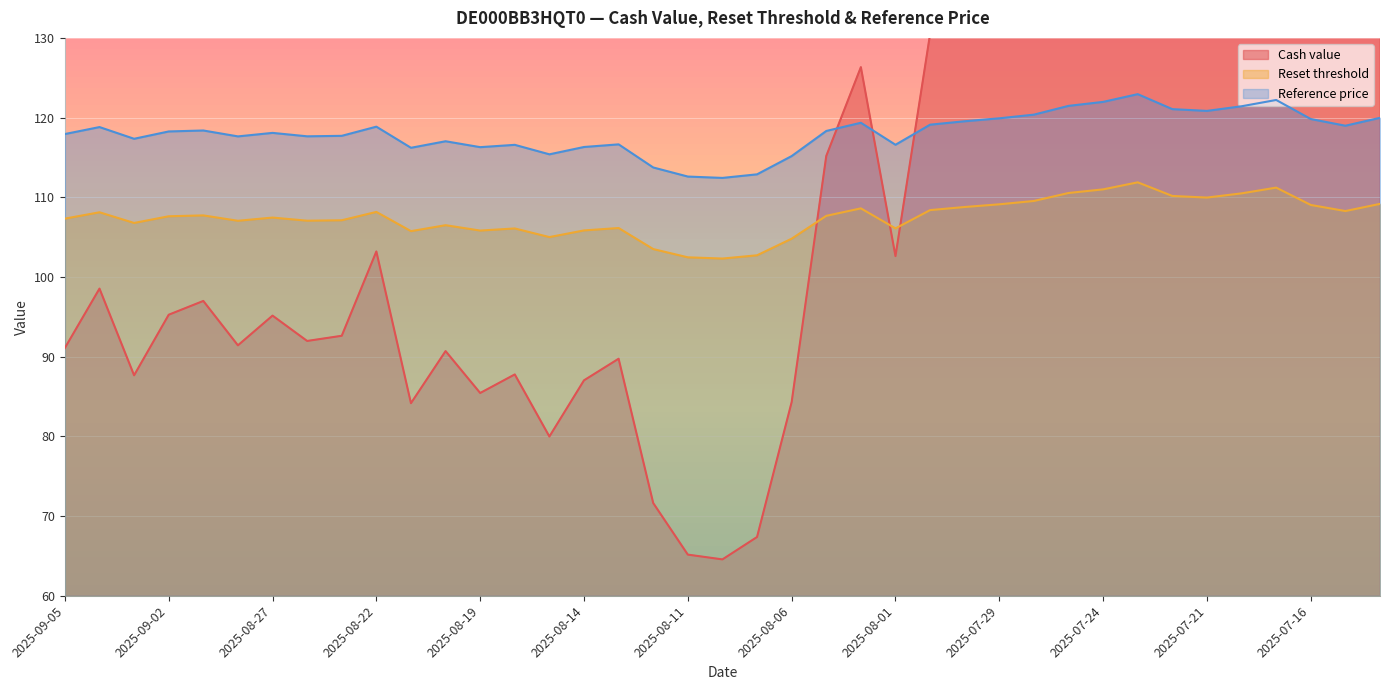

Is it true that Reference price equals 119.3 at 2025-08-04?

True